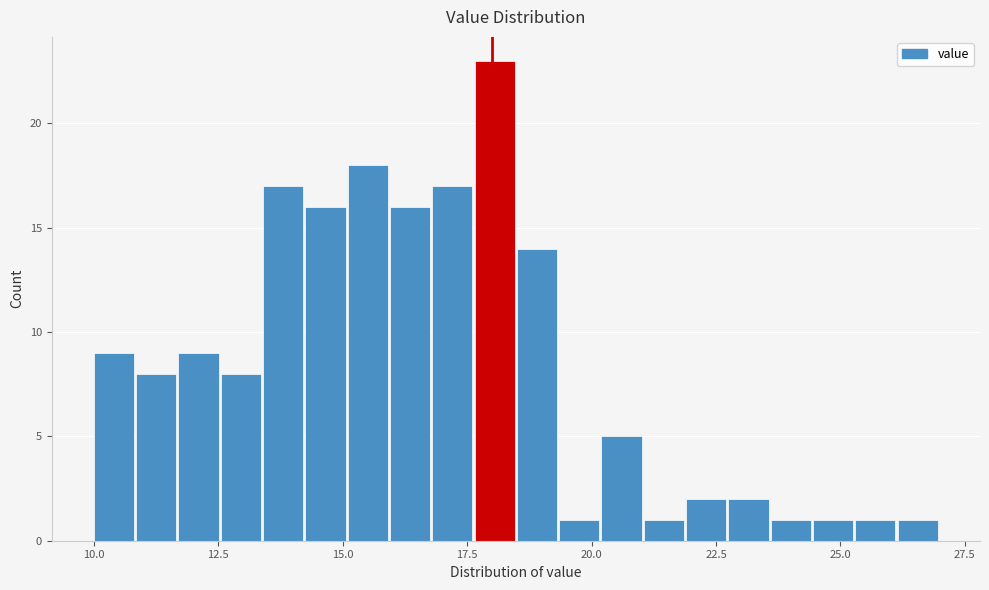

Around what value on the x-axis is the tallest bar? Give the approximate position of its centre, as read against the axis.

18.0